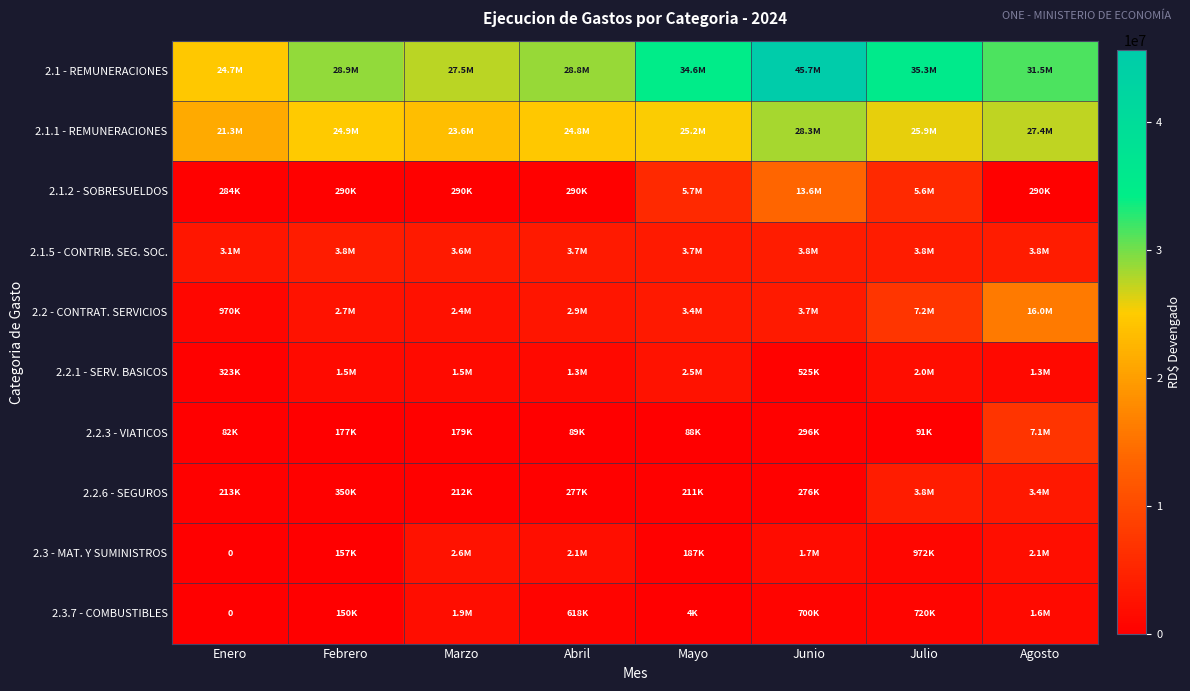

Which series has the widest spread of values?

2.1 - REMUNERACIONES